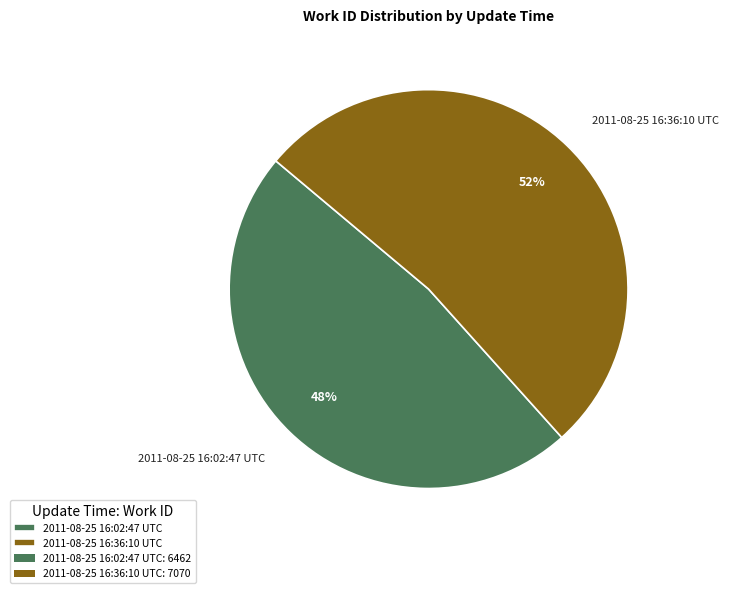

Which category accounts for the majority?

2011-08-25 16:36:10 UTC